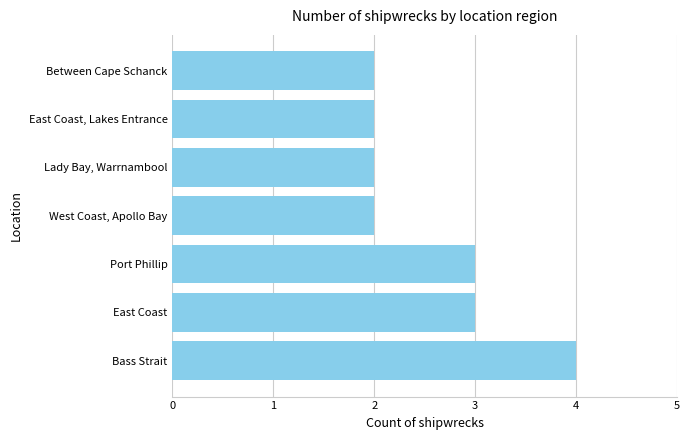

What is the sum of all values?

18